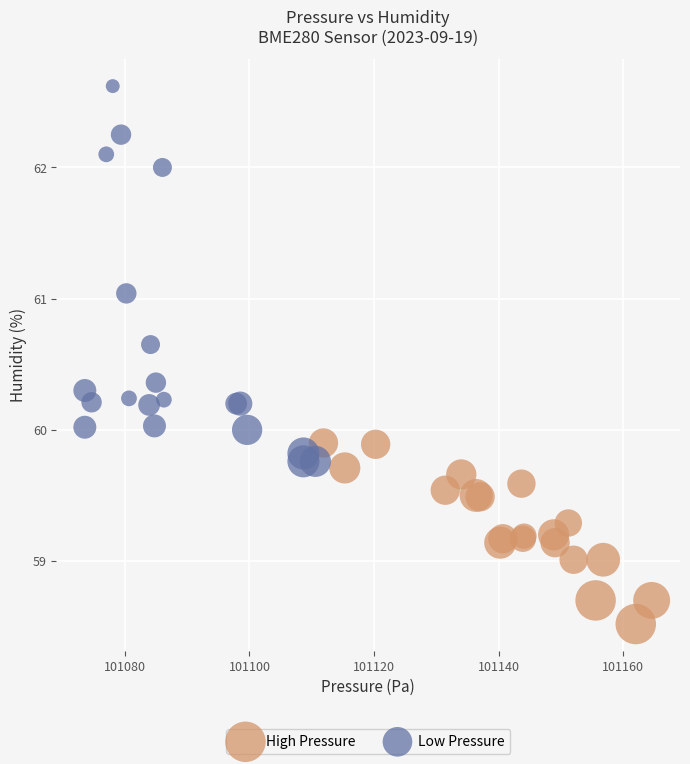

Which series contains the lowest Y value?

High Pressure